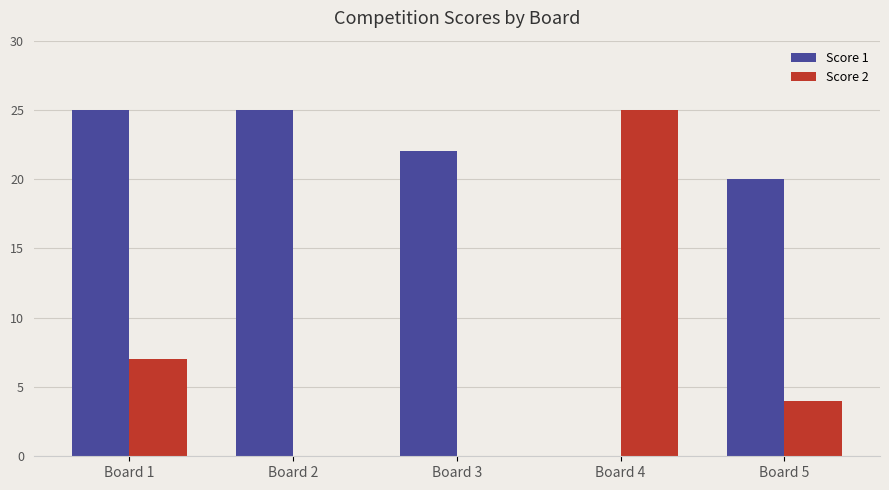

What is the average value of the Score 2 series?

7